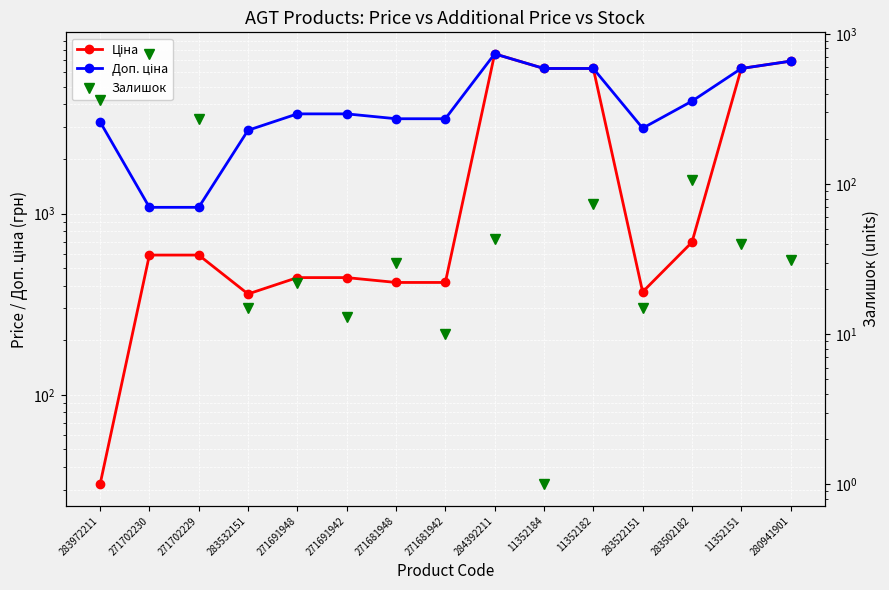

At 283502182, list the series in order from smallest to largest.

Залишок, Ціна, Доп. ціна